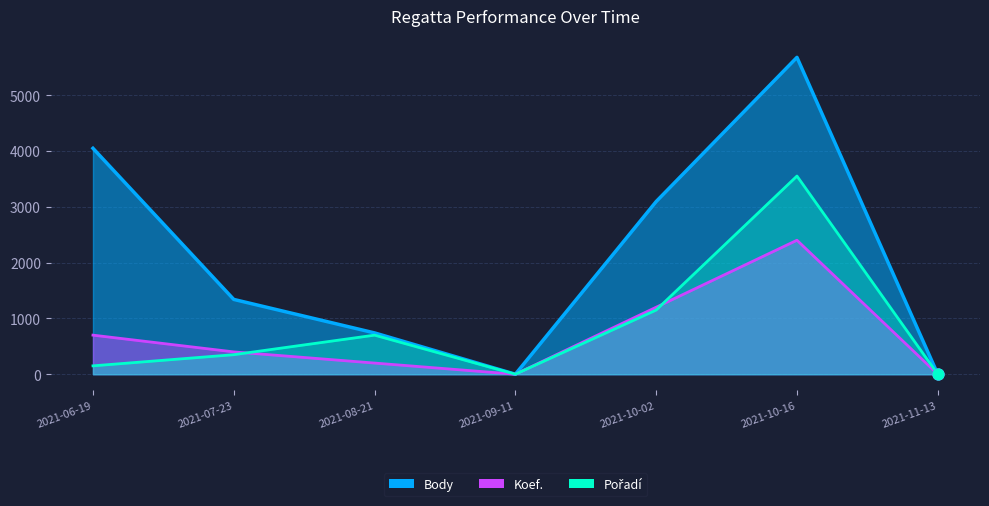

At how many categories does at least one series exceed 1631?

3